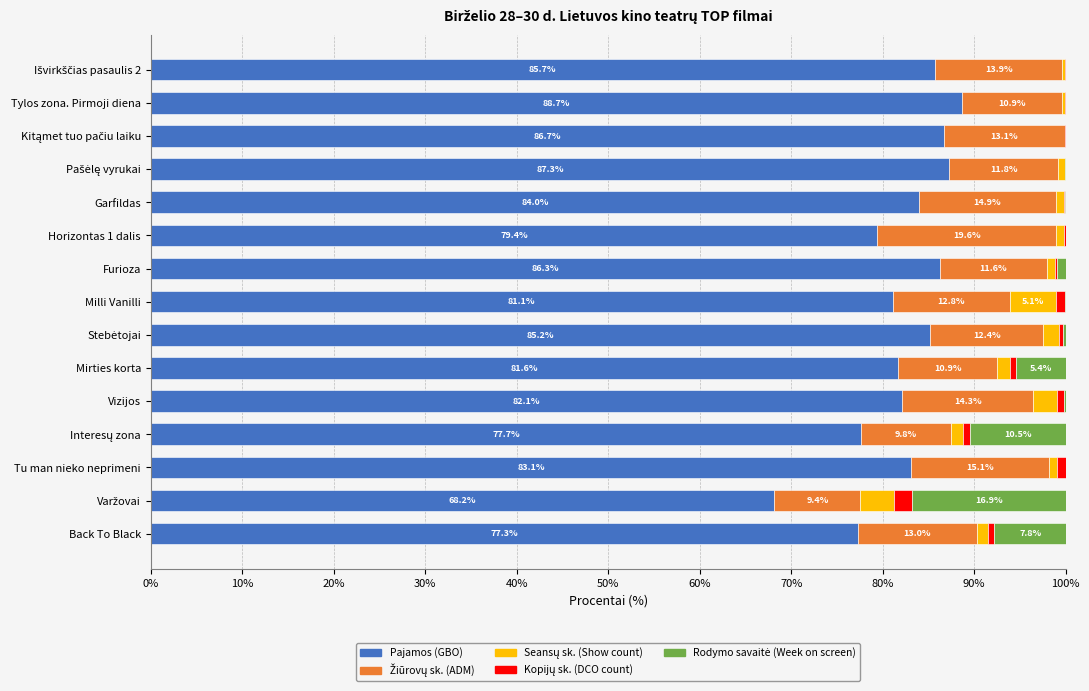

What is the highest value of the Pajamos (GBO) series?

88.7